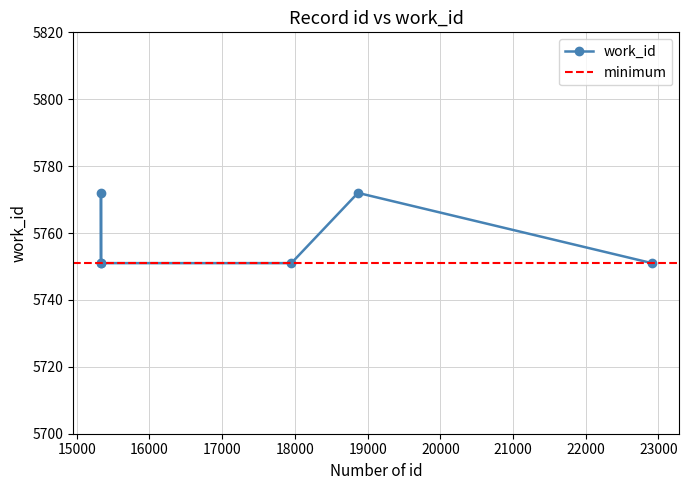

What is the difference between the second highest and second lowest values?

21